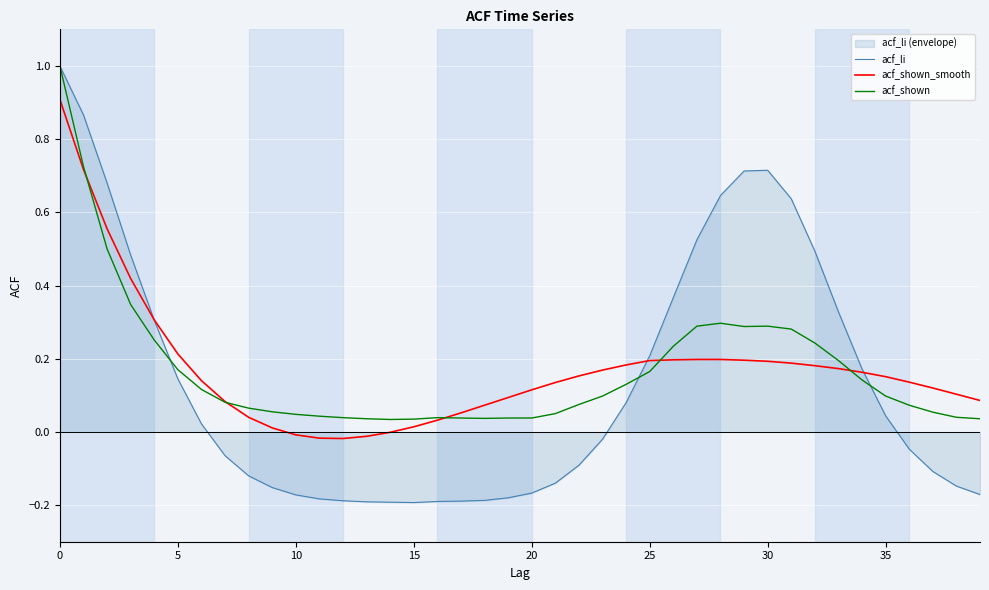

The value of acf_shown at 30 is 0.5. True or false?

False